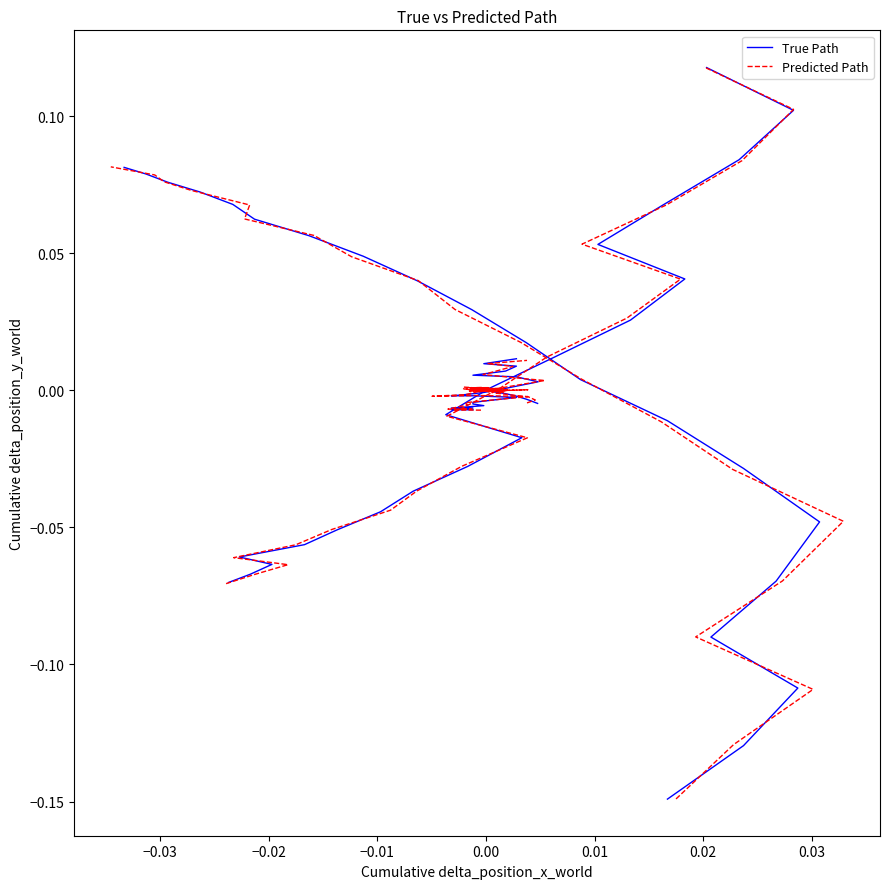

Between 0.03 and −0.03, which is larger?

0.03